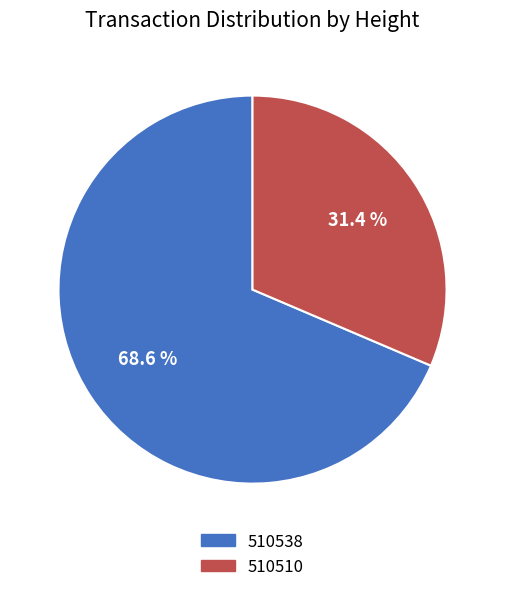

Does 510538 represent more than half of the total?

Yes